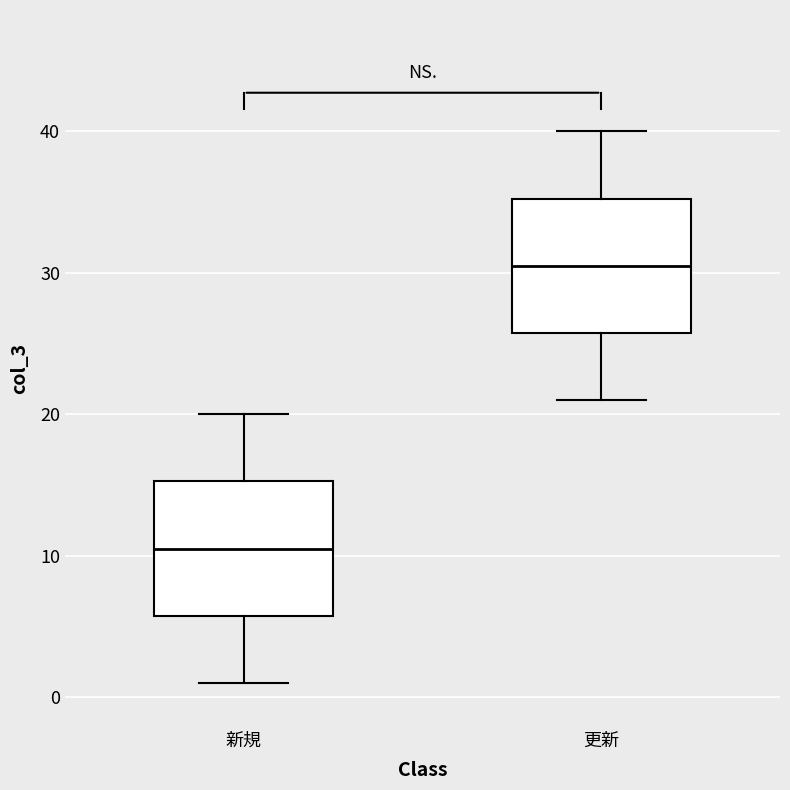

Where is the lower edge of the box for 更新 on the y-axis? The values are not printed on the chart, so give them approximately, as read against the axis.

26